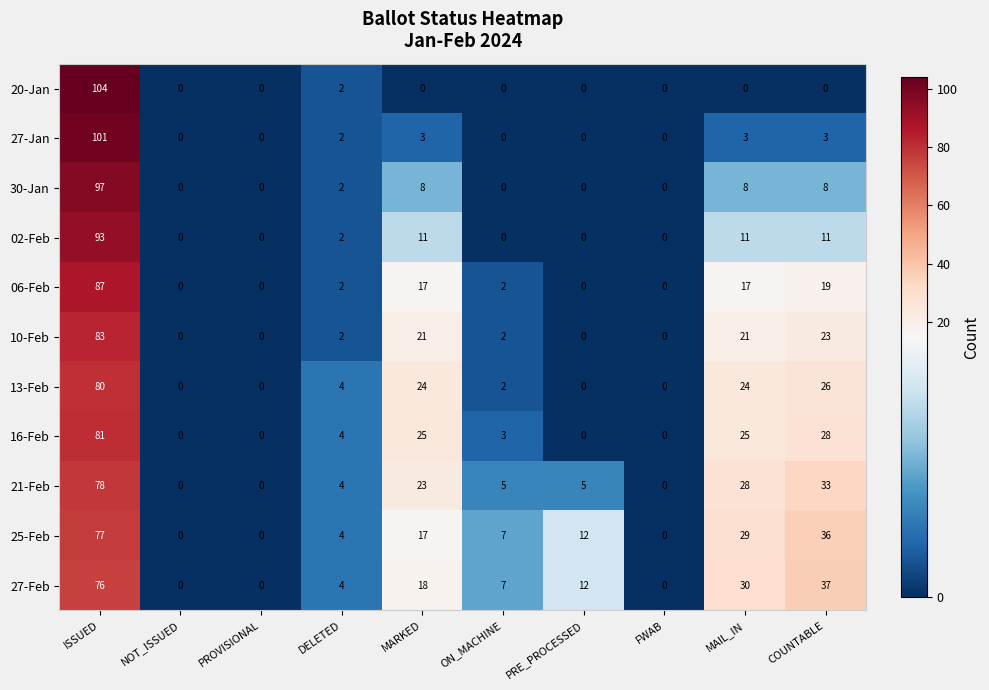

True or false: 25-Feb has a value of 47 at ISSUED.

False